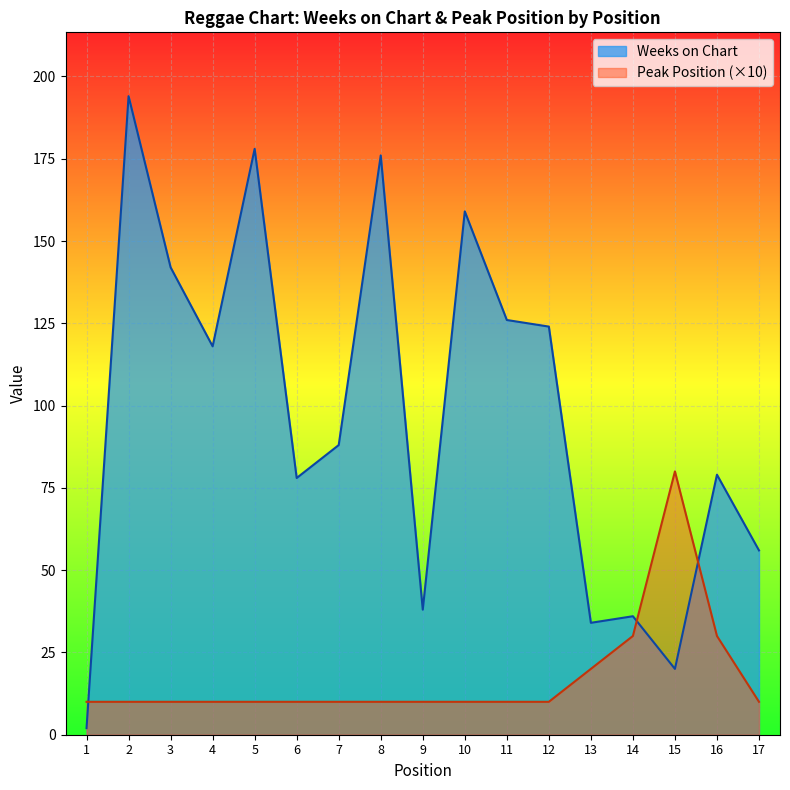

List the series in order of their overall mean, highest first.

Weeks on Chart, Peak Position (×10)